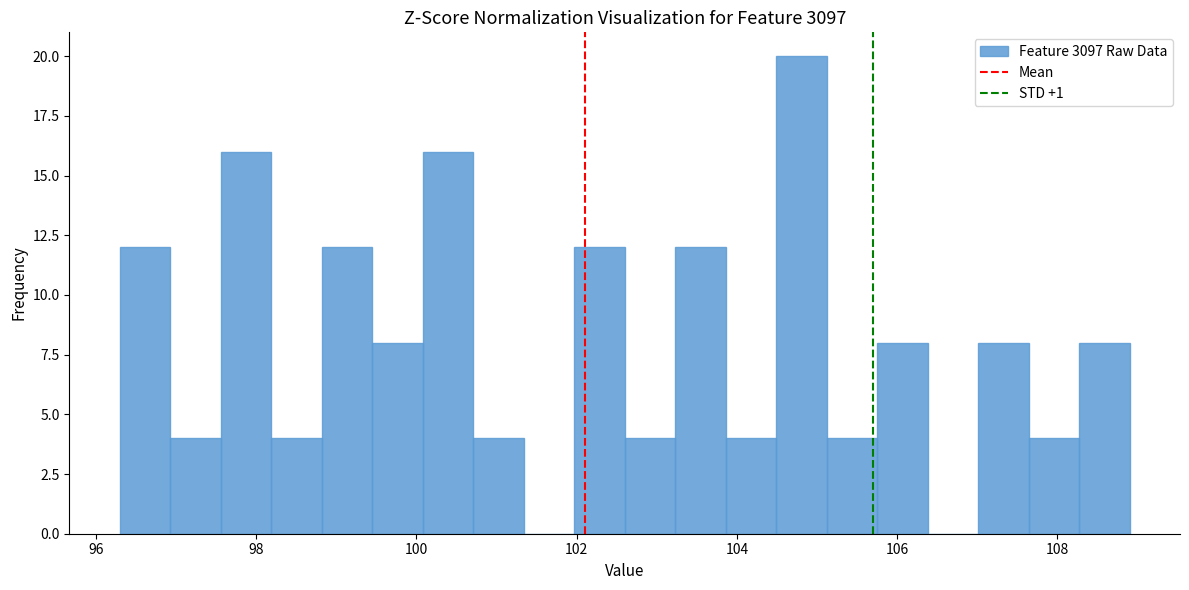

Read against the x-axis, roughly where is the centre of the tallest bar?

104.8